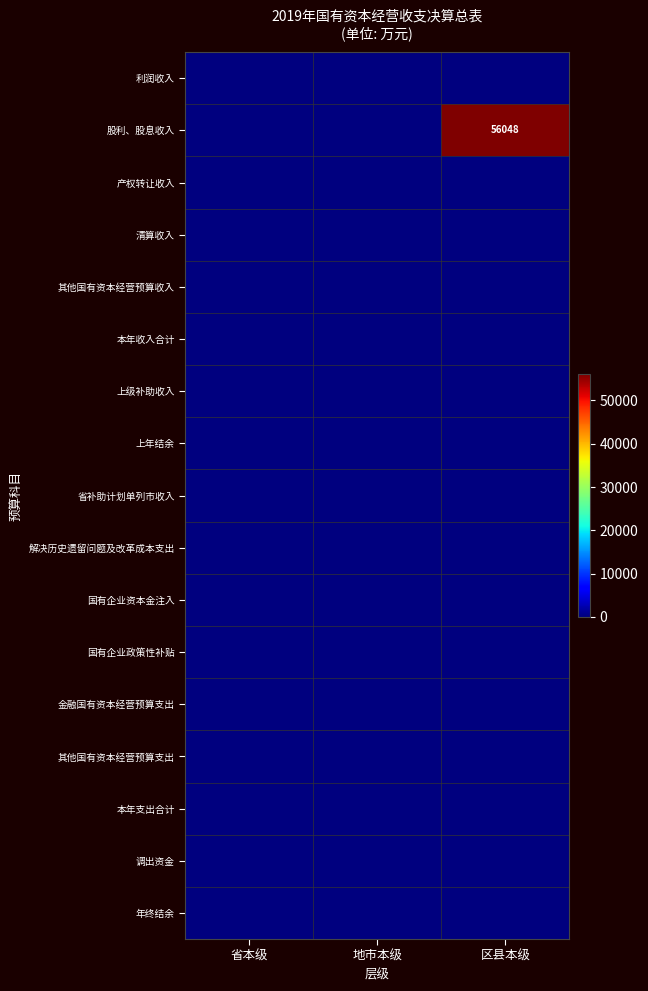

Is it true that 股利、股息收入 equals -22900 at 省本级?

False